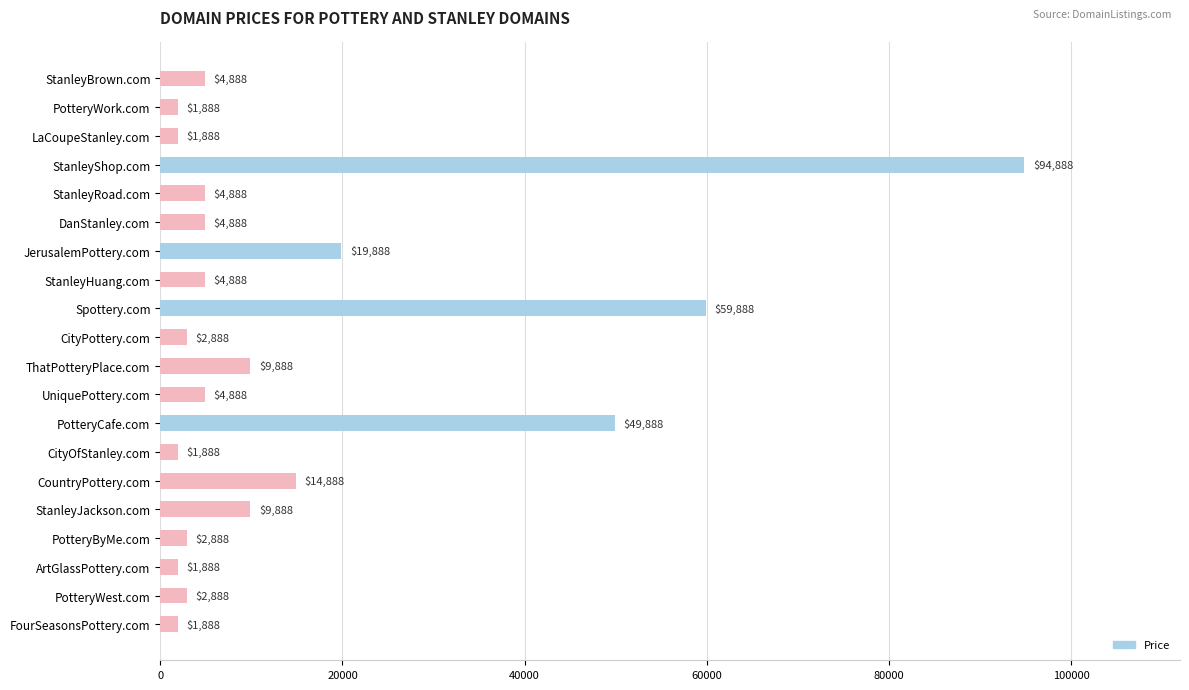

What is the smallest value displayed?

1888